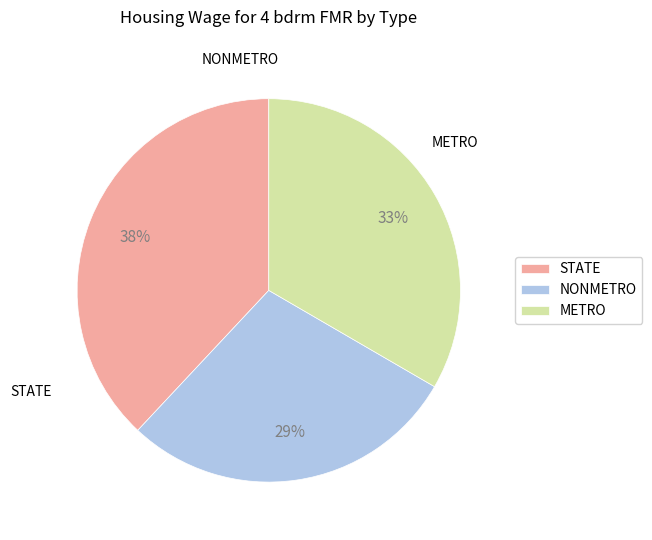

To the nearest percent, what portion does NONMETRO represent?

29%